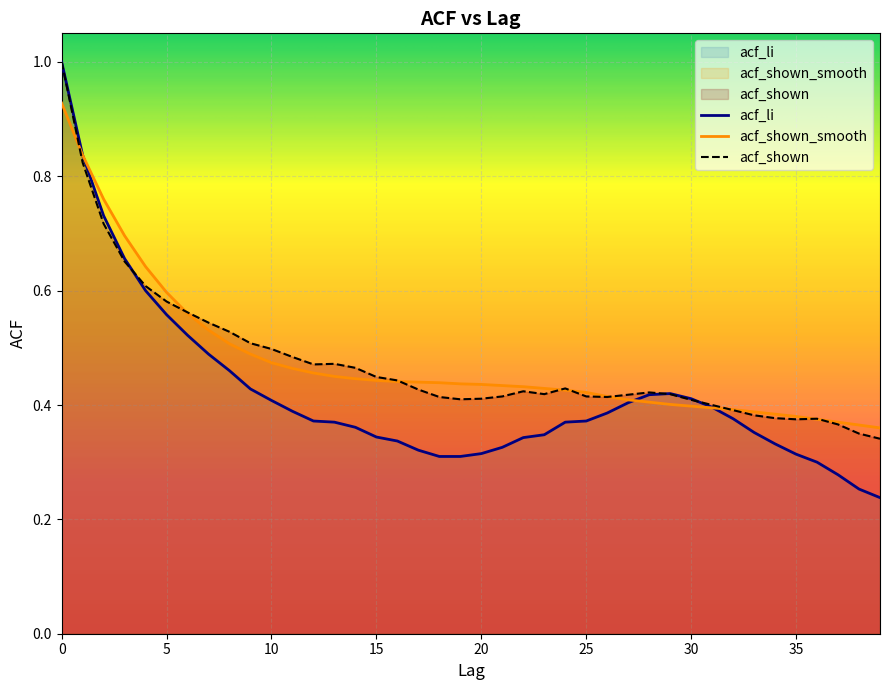

Reading left to right, transcribe all the data shown in this chart.

acf_li: 1.0	0.8	0.7	0.7	0.6	0.6	0.5	0.5	0.5	0.4	0.4	0.4	0.4	0.4	0.4	0.3	0.3	0.3	0.3	0.3	0.3	0.3	0.3	0.3	0.4	0.4	0.4	0.4	0.4	0.4	0.4	0.4	0.4	0.4	0.3	0.3	0.3	0.3	0.3	0.2
acf_shown_smooth: 0.9	0.8	0.8	0.7	0.6	0.6	0.6	0.5	0.5	0.5	0.5	0.5	0.5	0.5	0.4	0.4	0.4	0.4	0.4	0.4	0.4	0.4	0.4	0.4	0.4	0.4	0.4	0.4	0.4	0.4	0.4	0.4	0.4	0.4	0.4	0.4	0.4	0.4	0.4	0.4
acf_shown: 1.0	0.8	0.7	0.7	0.6	0.6	0.6	0.5	0.5	0.5	0.5	0.5	0.5	0.5	0.5	0.4	0.4	0.4	0.4	0.4	0.4	0.4	0.4	0.4	0.4	0.4	0.4	0.4	0.4	0.4	0.4	0.4	0.4	0.4	0.4	0.4	0.4	0.4	0.3	0.3